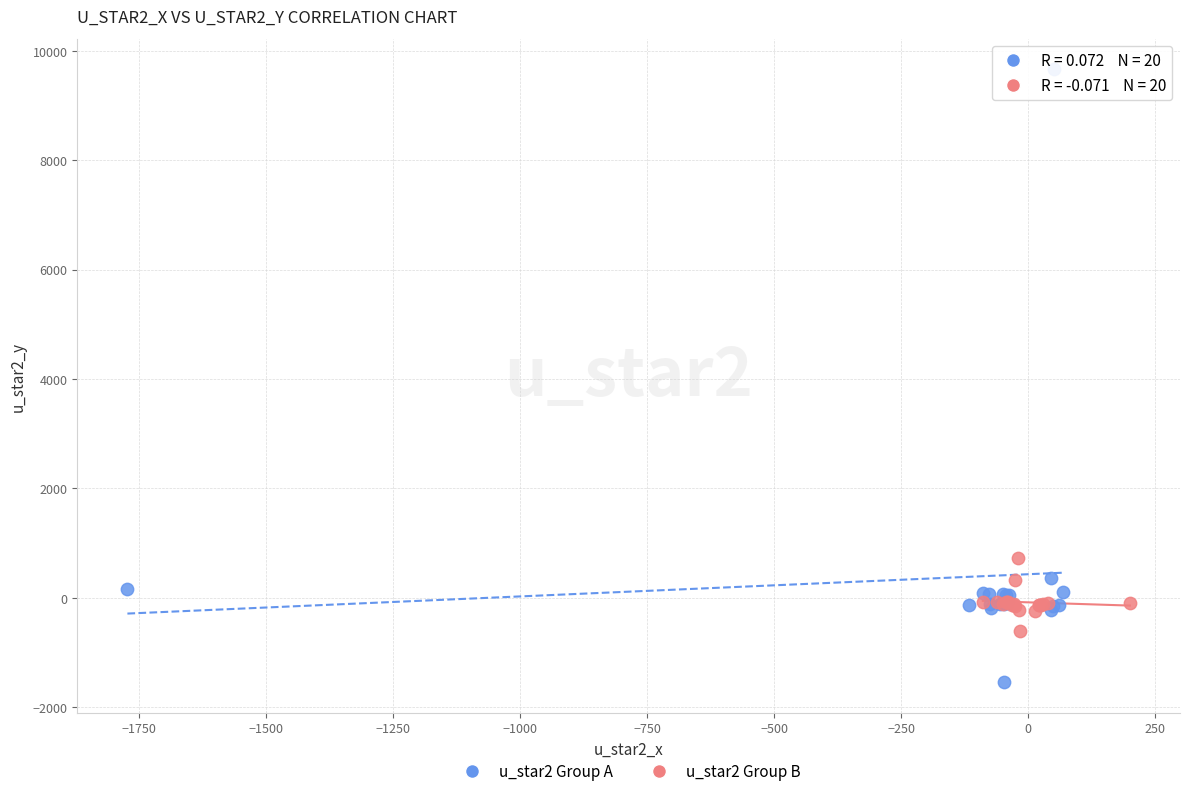

Which series contains the lowest Y value?

u_star2 Group A